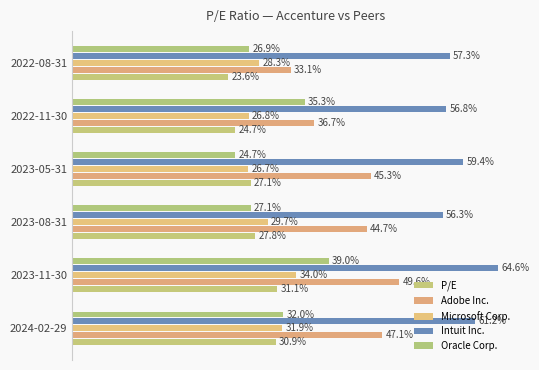

At which label does Microsoft Corp. reach its minimum?

2023-05-31